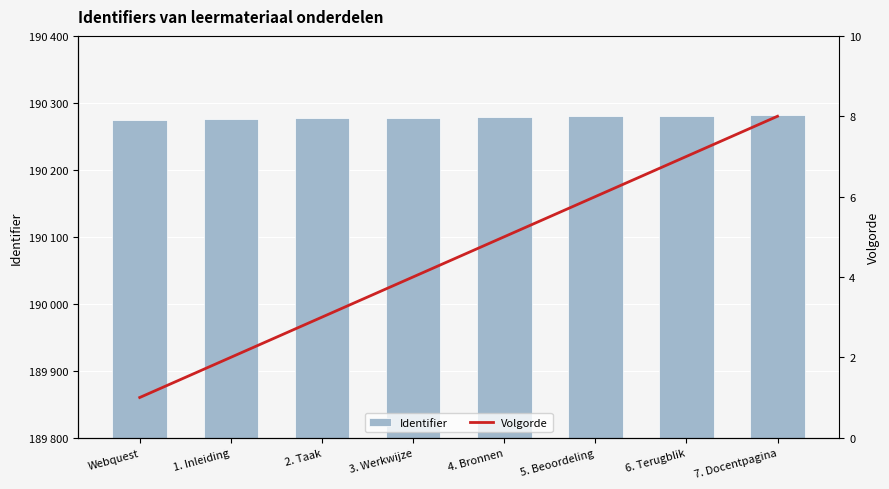

What is the lowest value of the Volgorde series?

1